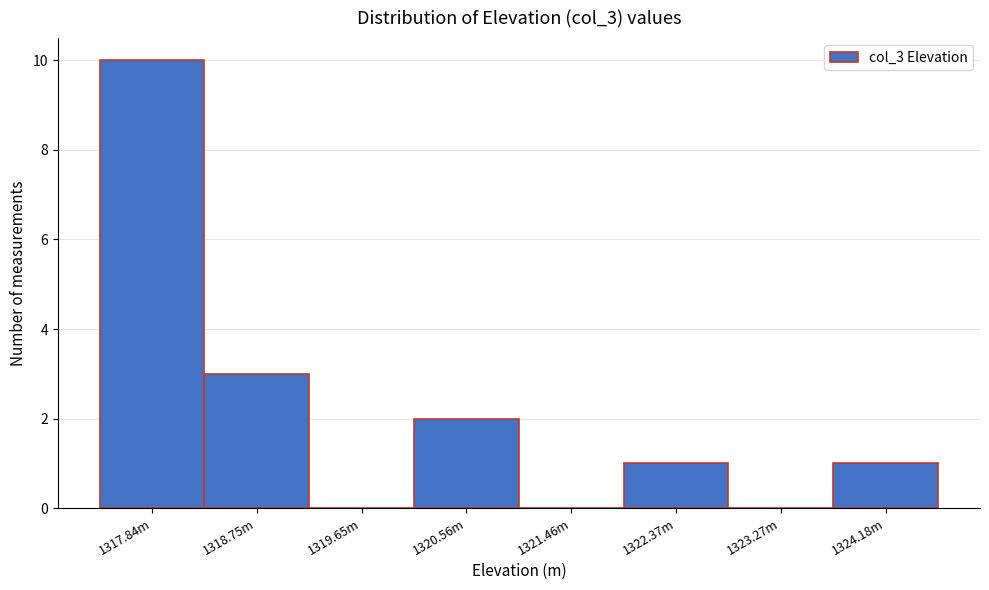

Reading left to right, extract all data points from this chart.

1317.84m=10	1318.75m=3	1319.65m=0	1320.56m=2	1321.46m=0	1322.37m=1	1323.27m=0	1324.18m=1